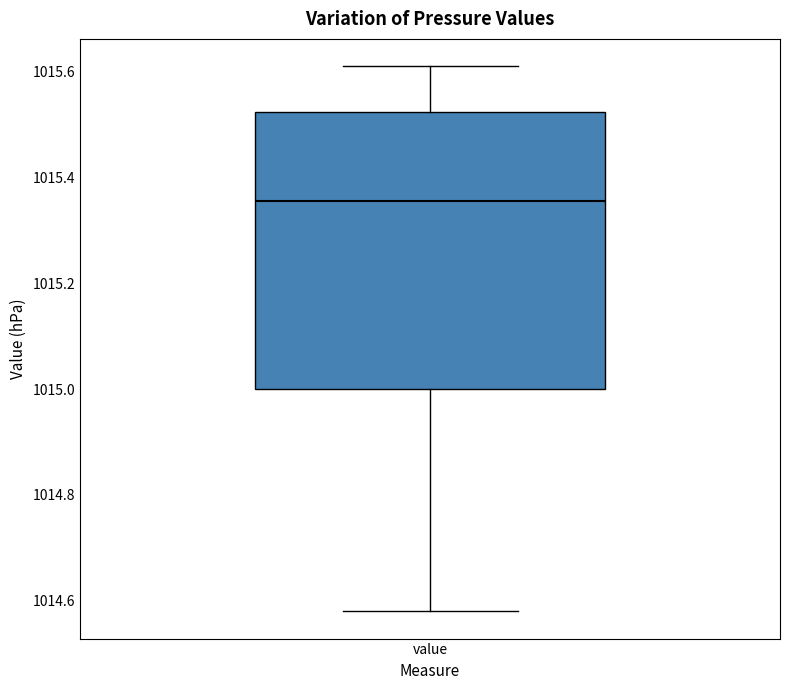

Transcribe this box plot: give where the median line is, the range the box spans, and where the two whiskers end, as read against the y-axis. The values are not printed on the chart, so give them approximately, as read against the axis.

median 1015.36, box 1015.00 to 1015.52, whiskers 1014.58 to 1015.62